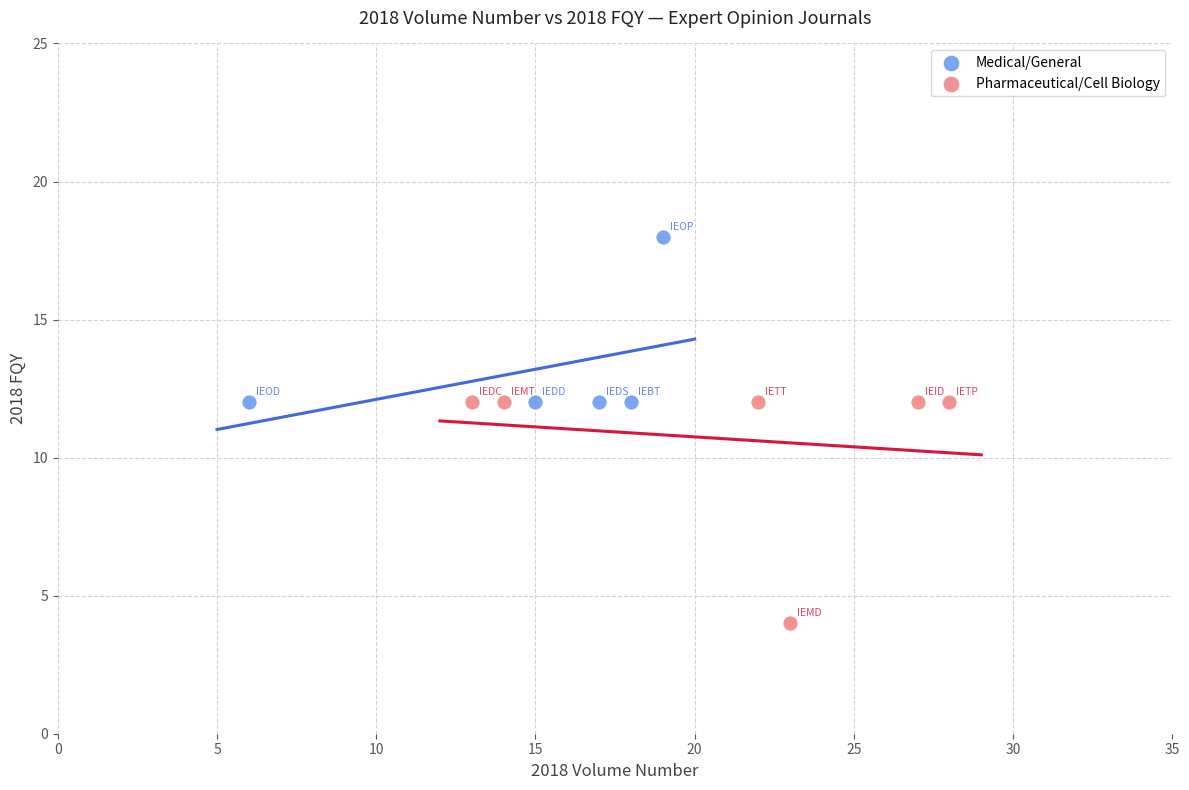

Which series contains the highest Y value?

Medical/General